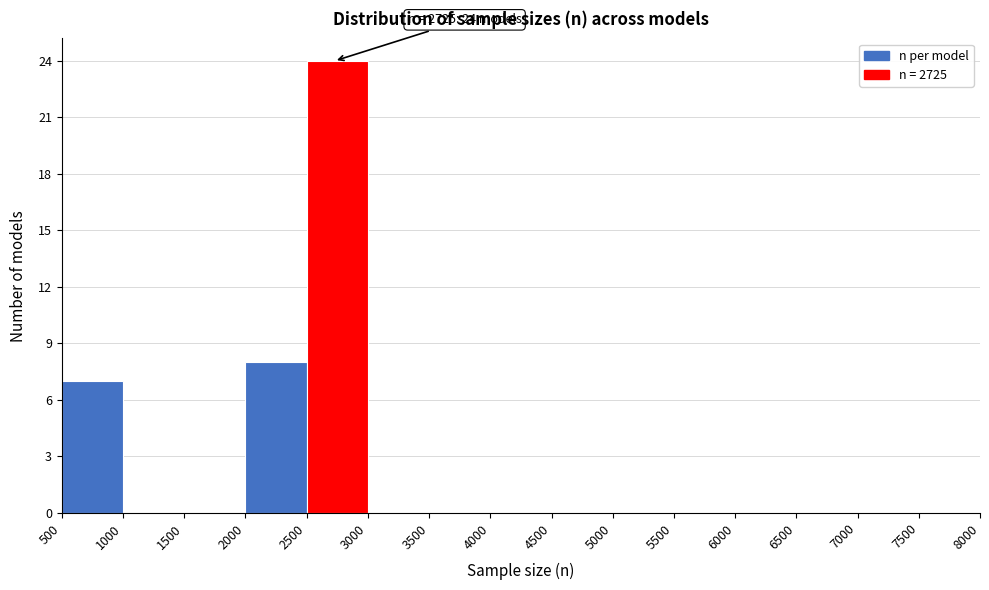

Which range on the x-axis has the tallest bar?

2500 to 3000